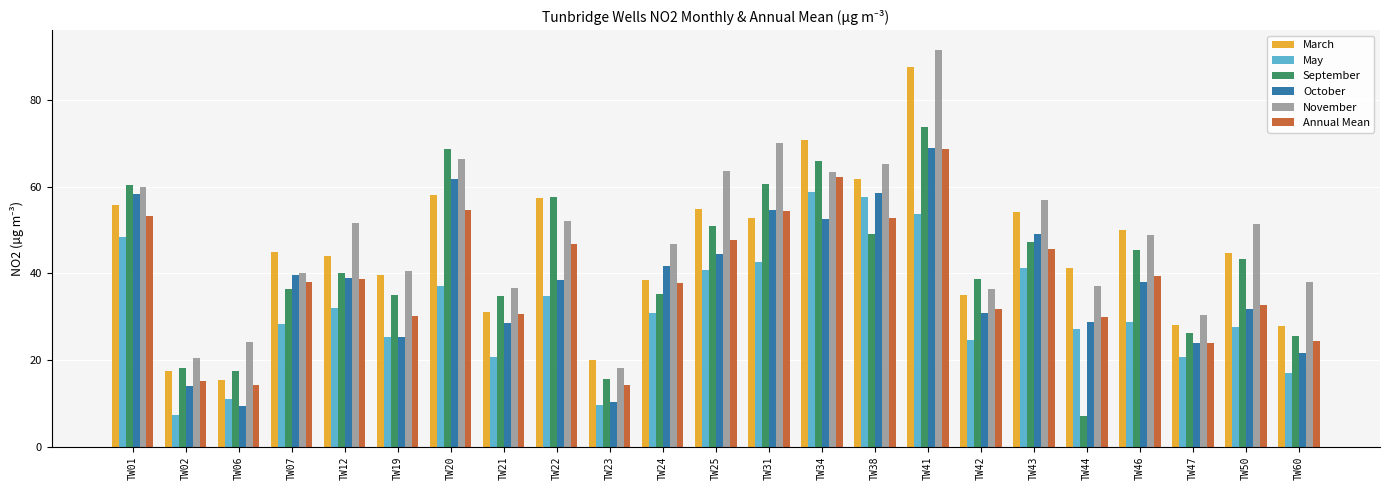

Which series has the largest total across all categories?

November